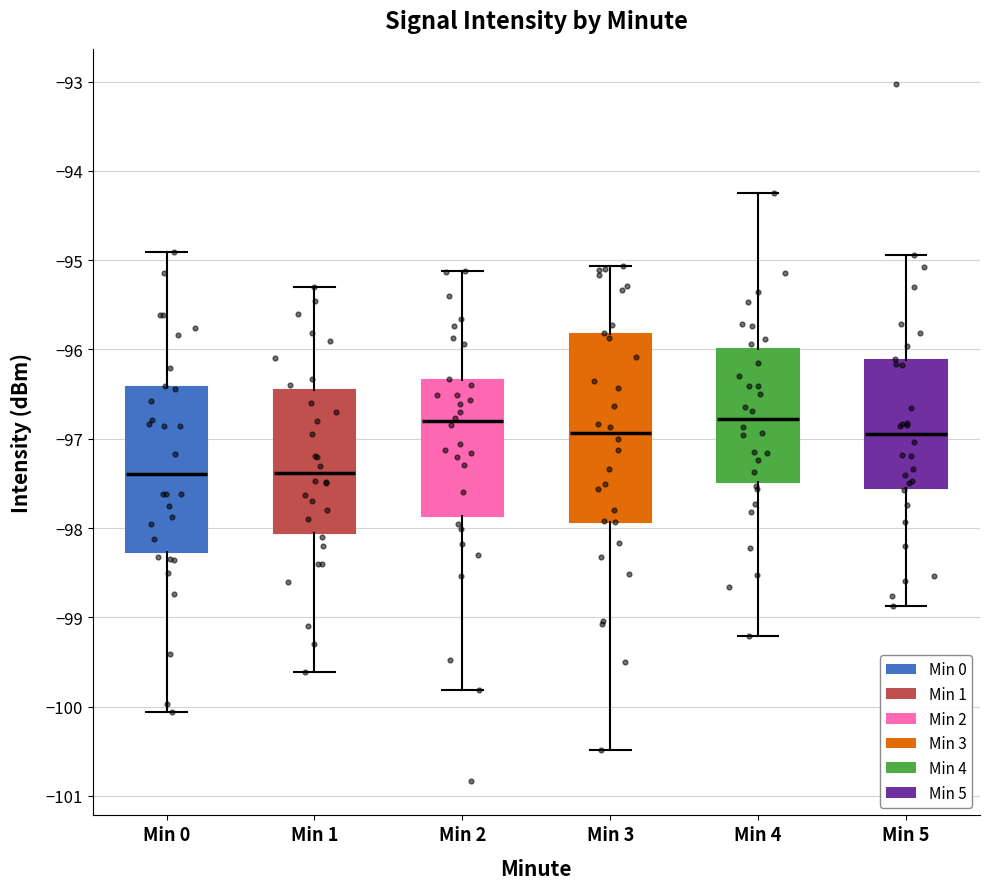

Reading left to right, transcribe this box plot: for each box, give where its median line is, the range the box spans, and where its two whiskers end, as read against the y-axis. The values are not printed on the chart, so give them approximately, as read against the axis.

Min 0: median -97.4, box -98.3 to -96.4, whiskers -100.1 to -94.9
Min 1: median -97.4, box -98.0 to -96.4, whiskers -99.6 to -95.3
Min 2: median -96.8, box -97.9 to -96.3, whiskers -99.8 to -95.1
Min 3: median -96.9, box -97.9 to -95.8, whiskers -100.5 to -95.1
Min 4: median -96.8, box -97.5 to -96.0, whiskers -99.2 to -94.2
Min 5: median -96.9, box -97.6 to -96.1, whiskers -98.9 to -94.9